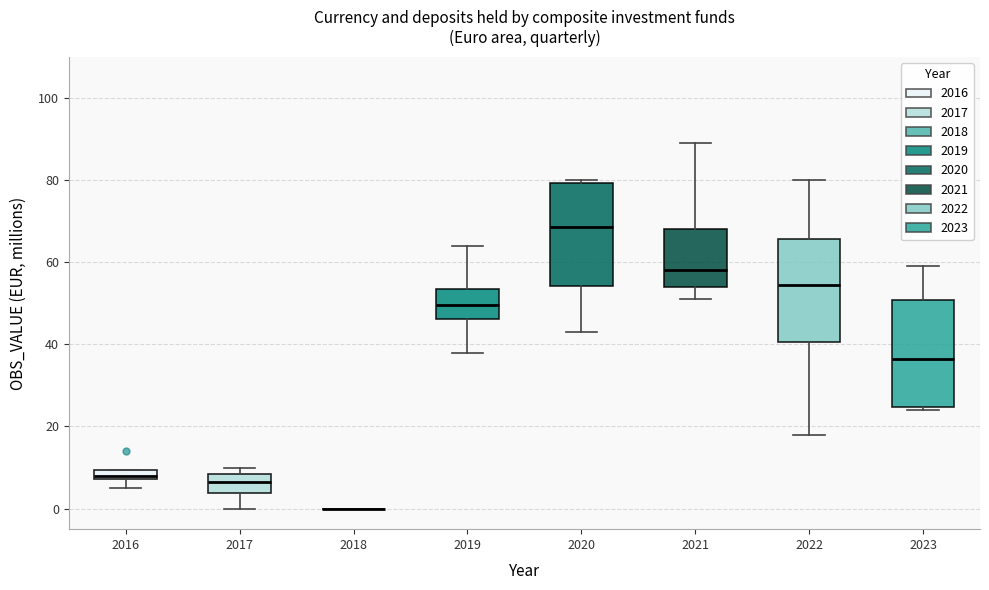

Where is the upper edge of the box at x = 2021 on the y-axis? The values are not printed on the chart, so give them approximately, as read against the axis.

68